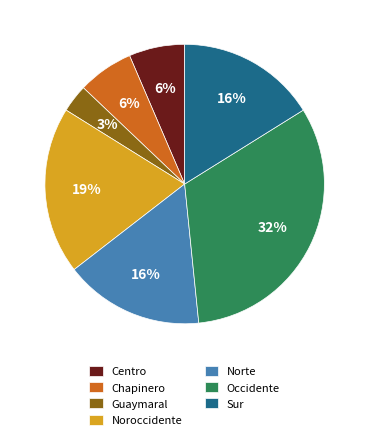

What is the smallest slice in the pie chart?

Guaymaral